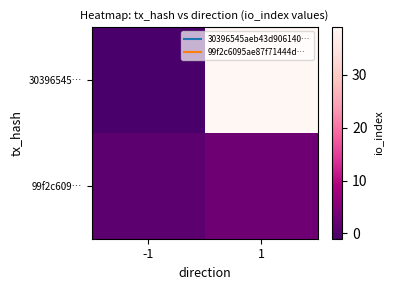

Count the number of categories in the chart.

2